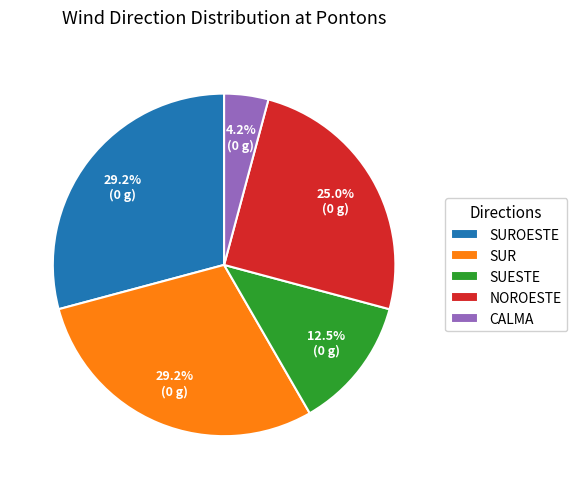

Between CALMA and SUROESTE, which is larger?

SUROESTE